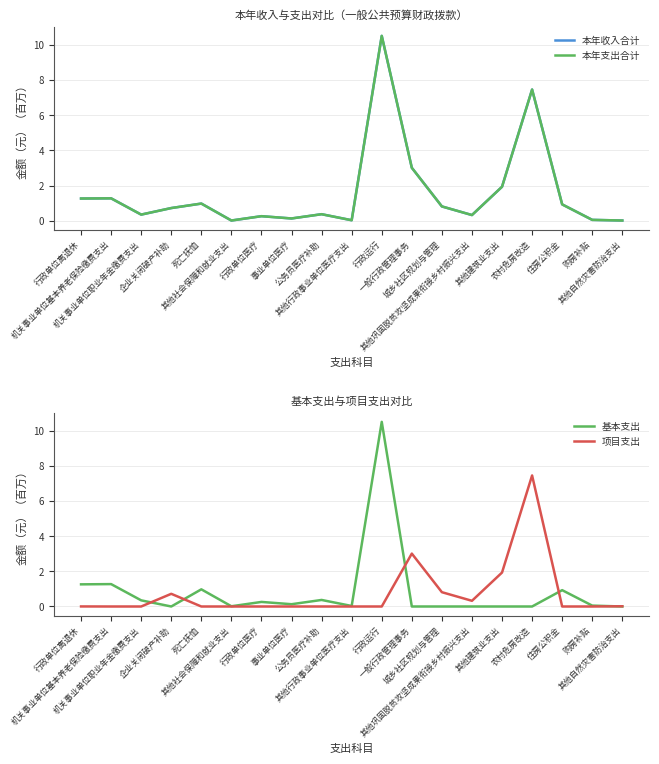

At which category is the sum across all series the highest?

行政运行